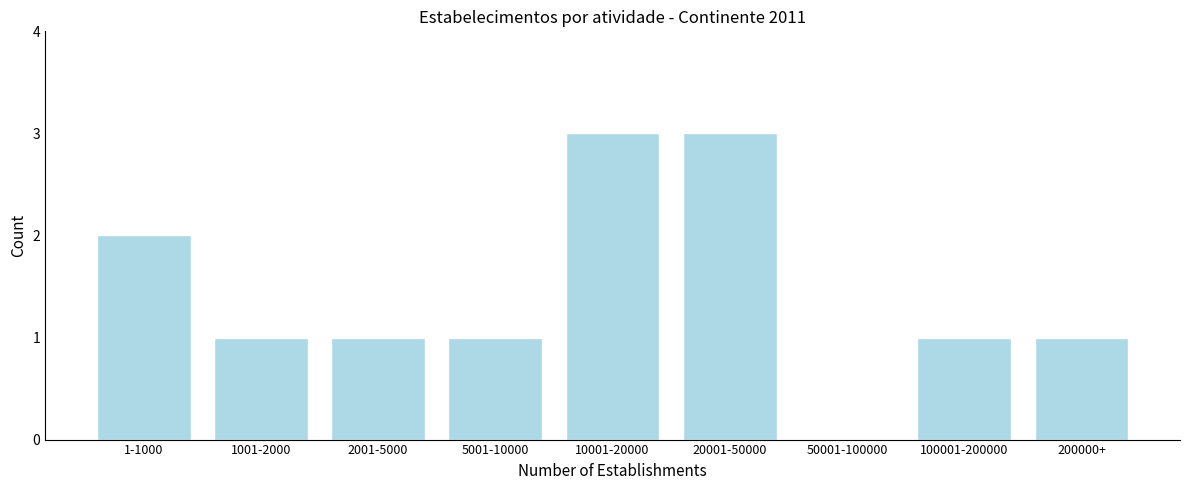

Reading right to left, extract all data points from this chart.

200000+=1	100001-200000=1	50001-100000=0	20001-50000=3	10001-20000=3	5001-10000=1	2001-5000=1	1001-2000=1	1-1000=2